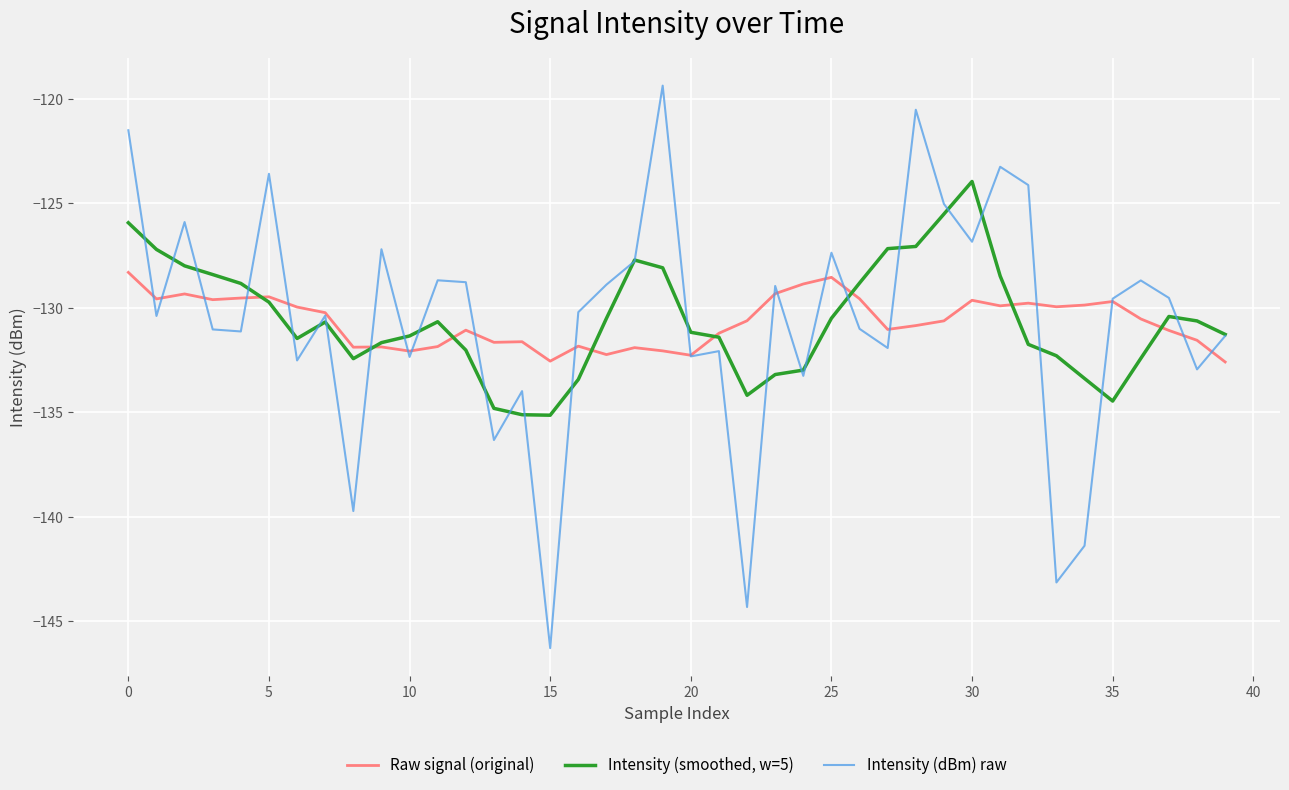

What is the difference between the maximum and minimum values in the Intensity (dBm) raw series?

26.9